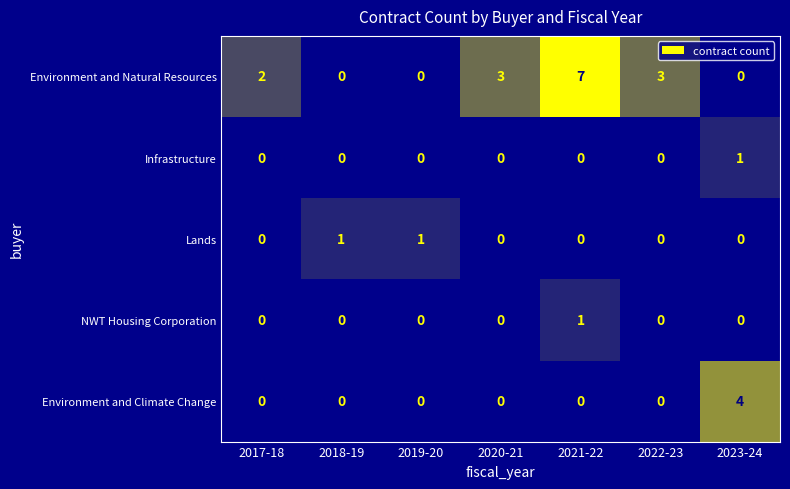

Which series has the largest range (max minus min)?

Environment and Natural Resources